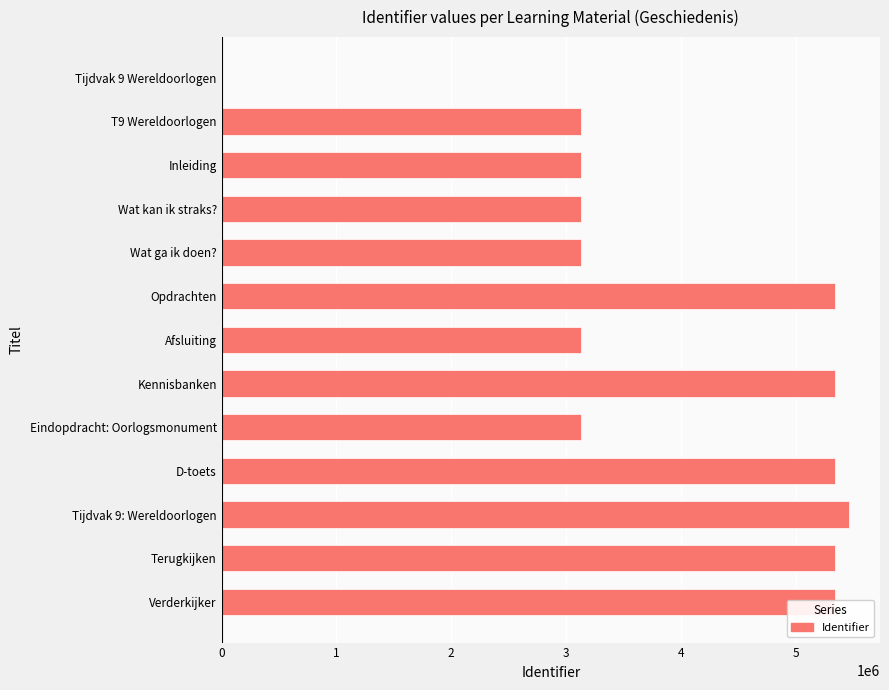

What is the ratio of the value at Opdrachten to the value at Wat kan ik straks??

1.7